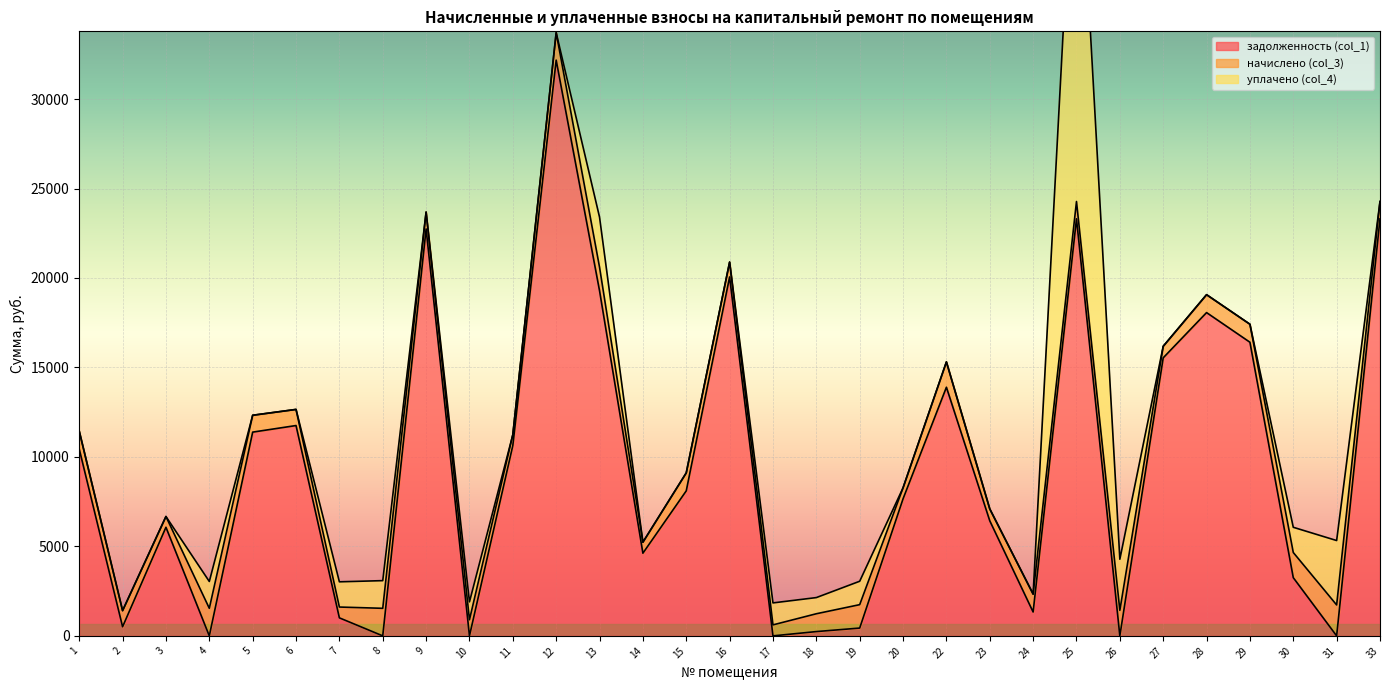

Which series has the largest range (max minus min)?

задолженность (col_1)